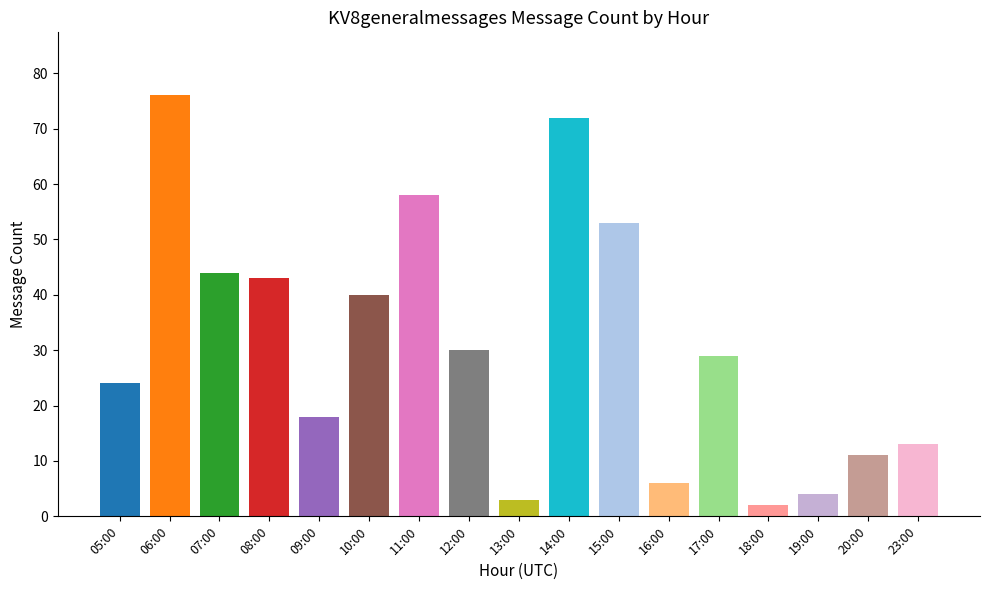

Which category has the highest value across all series?

06:00